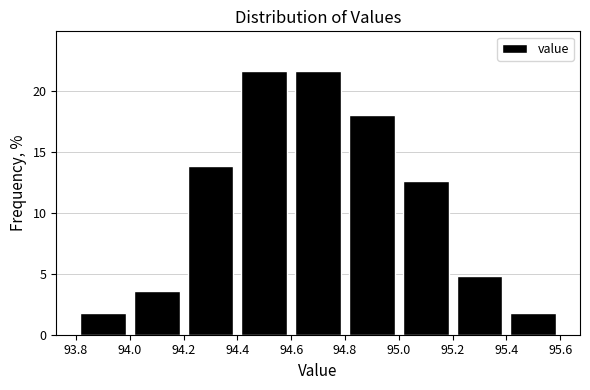

How tall is the bar that spans 94.2 to 94.4 on the x-axis? The values are not printed on the chart, so give them approximately, as read against the axis.

14.0